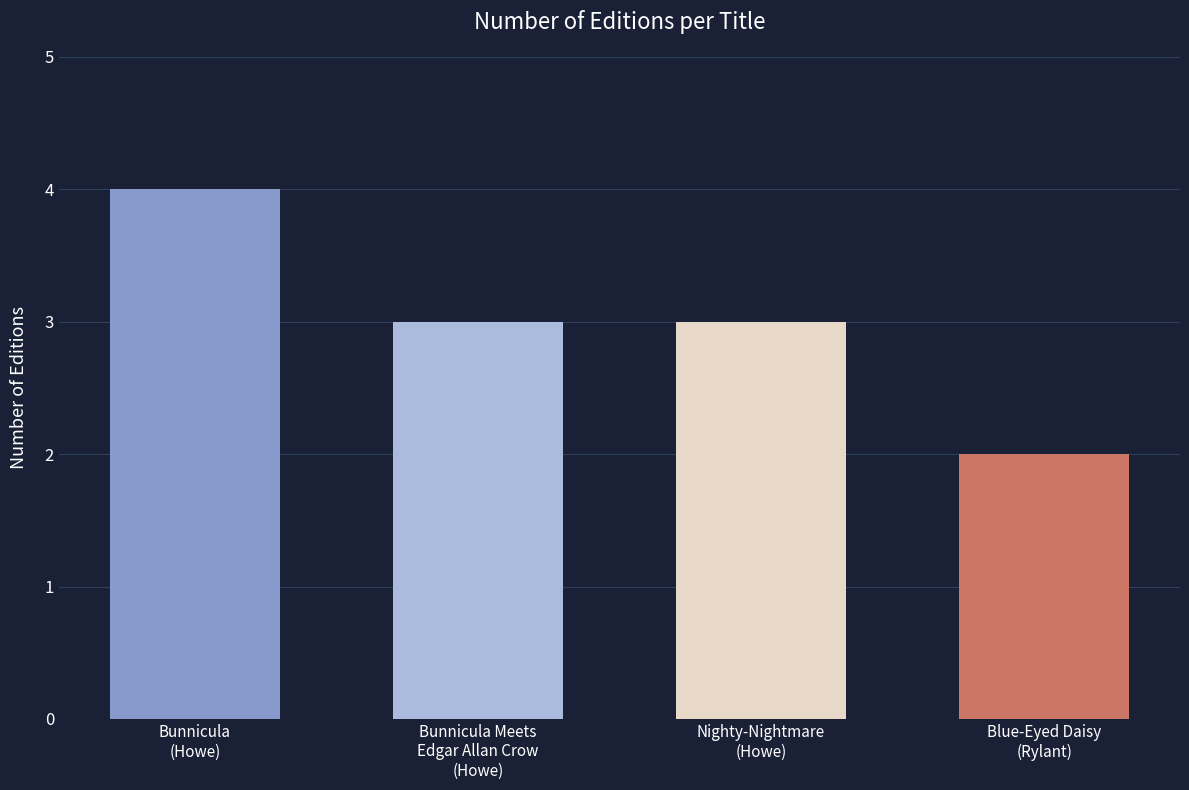

What is the sum of the values at James Howe (Bunnicula Meets) and Cynthia Rylant?

5